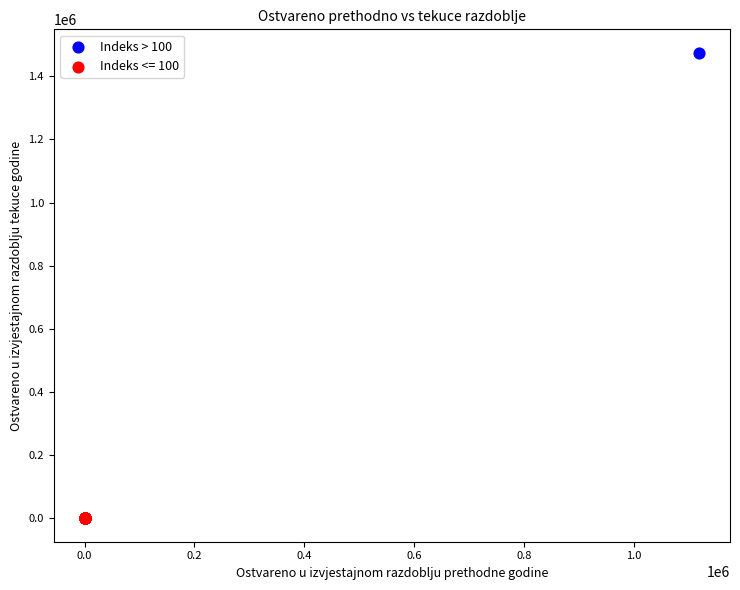

What are all the series names shown in the legend?

Indeks > 100, Indeks <= 100